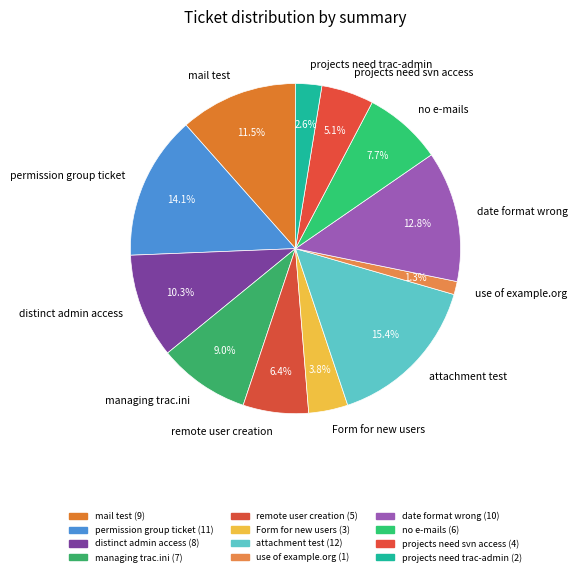

To the nearest percent, what is the combined percentage of Form for new users and distinct admin access?

14%